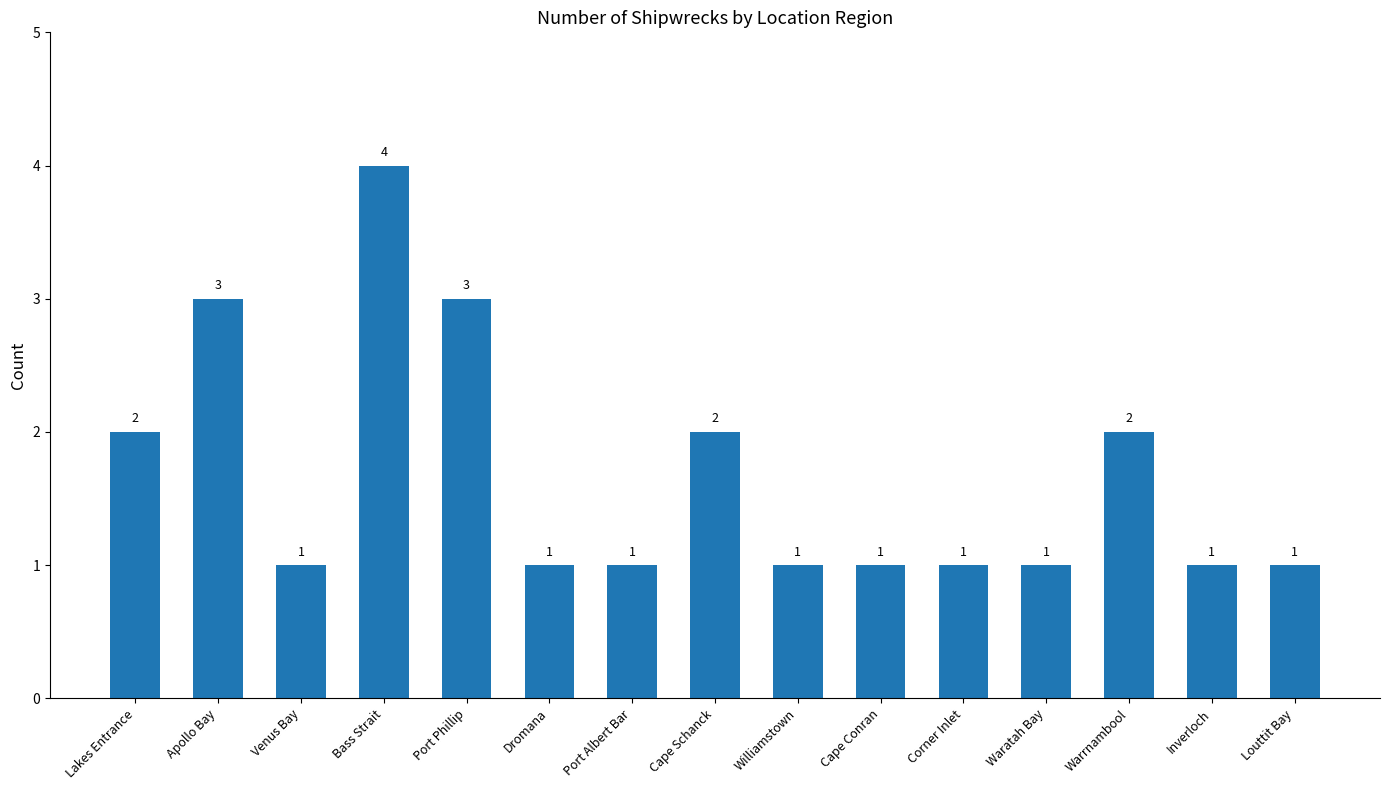

What is the approximate value at Port Albert Bar?

1